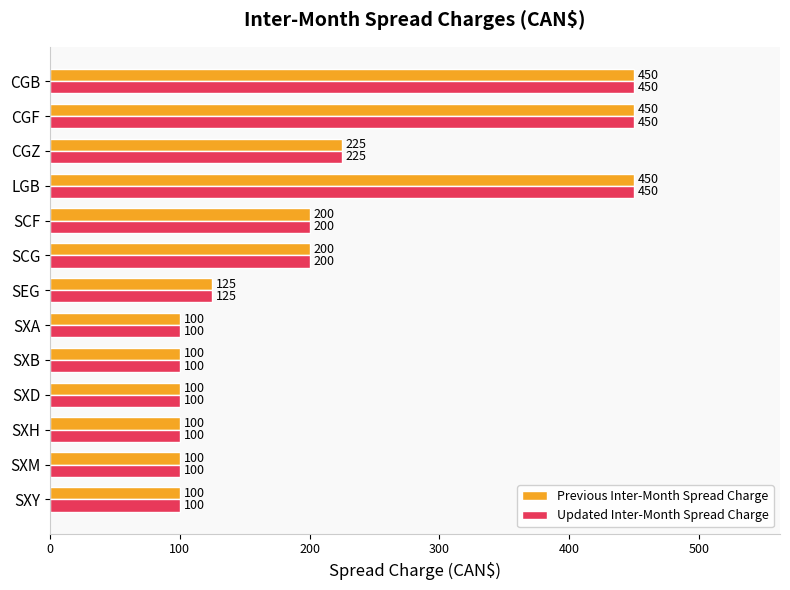

What is the greatest value displayed?

450